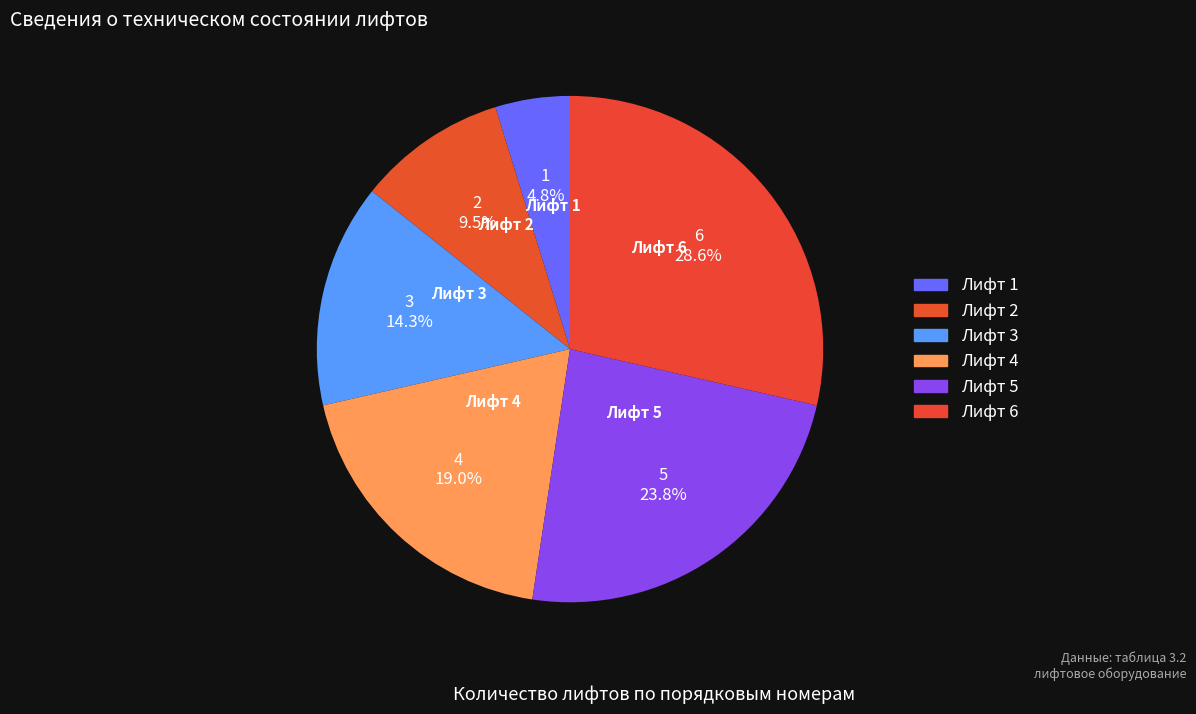

What is the largest slice in the pie chart?

Лифт 6